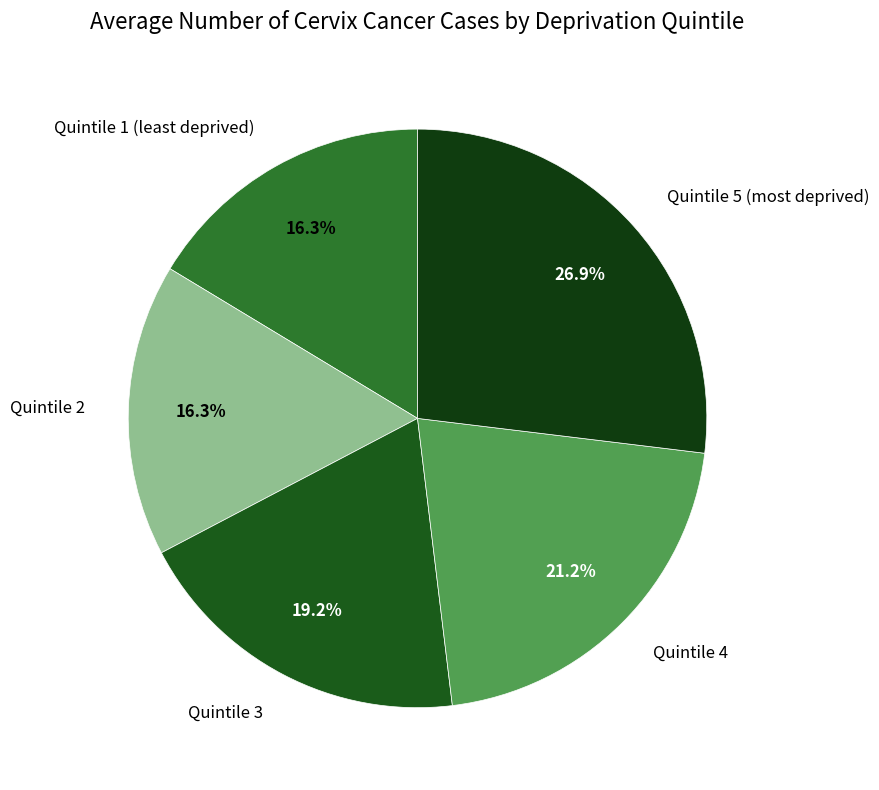

What is the largest slice in the pie chart?

Quintile 5 (most deprived)